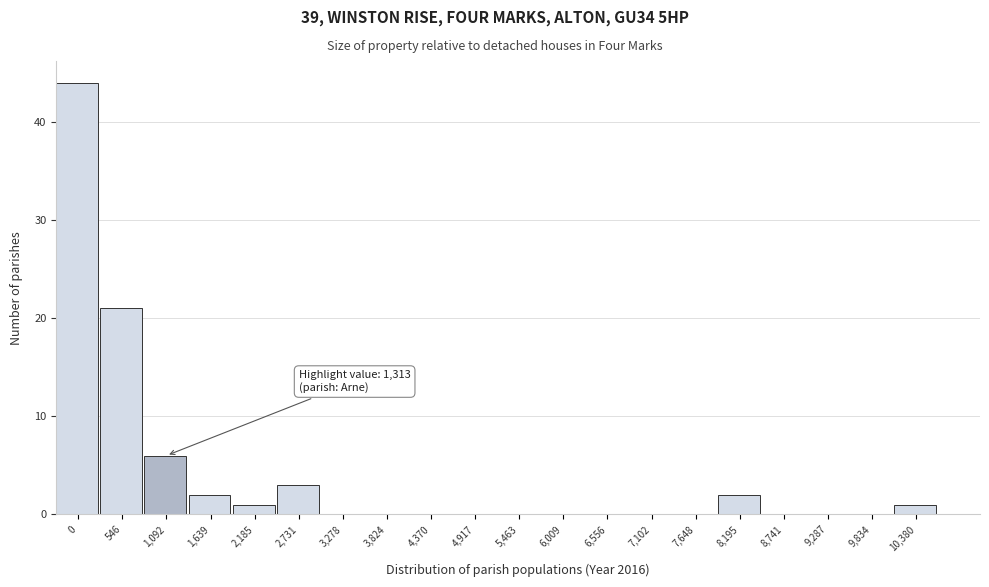

Reading left to right, what are all the values shown in this chart?

0=44	546=21	1,092=6	1,639=2	2,185=1	2,731=3	3,278=0	3,824=0	4,370=0	4,917=0	5,463=0	6,009=0	6,556=0	7,102=0	7,648=0	8,195=2	8,741=0	9,287=0	9,834=0	10,380=1